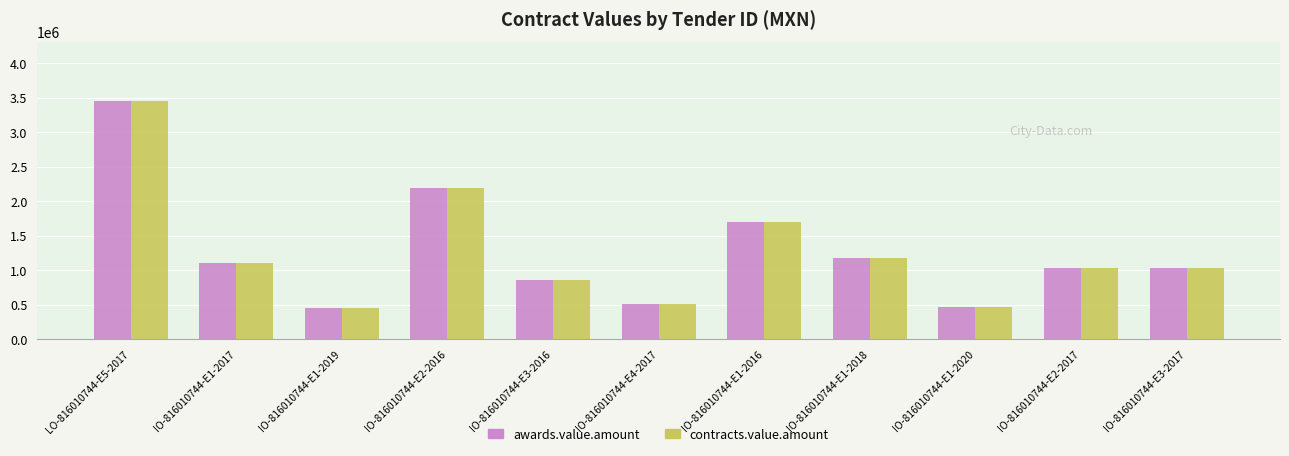

What position from the right is IO-816010744-E3-2016?

7